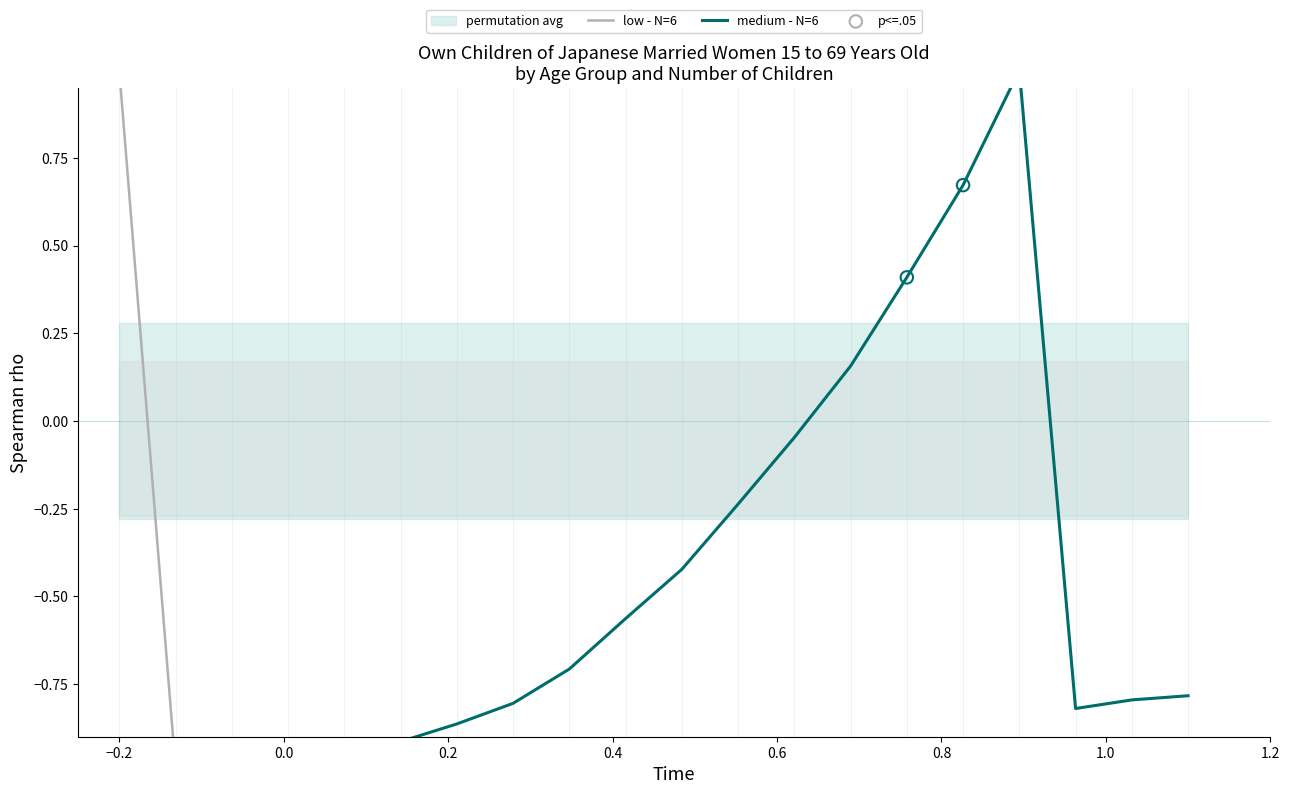

What are all the series names shown in the legend?

low - N=6, medium - N=6